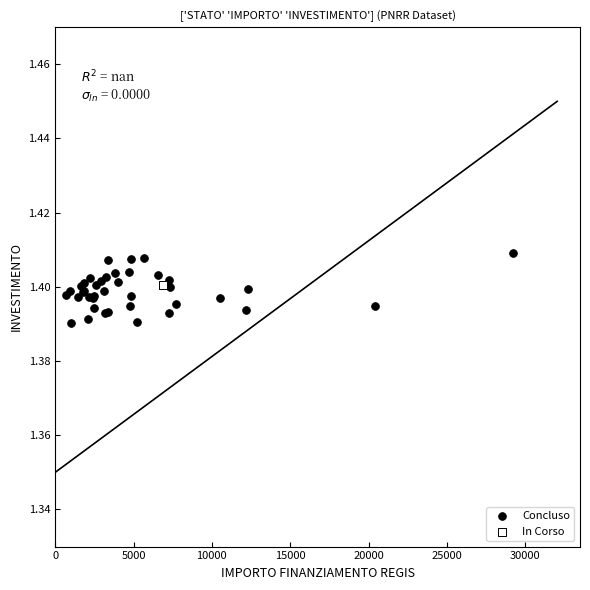

What are all the series names shown in the legend?

Concluso, In Corso